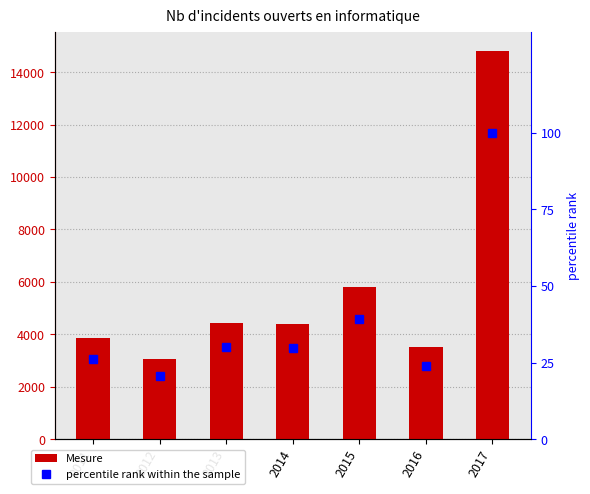

How many values in the Mesure series exceed 4383?

3